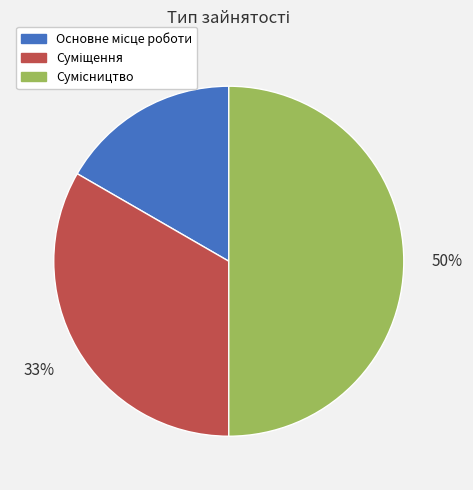

How many slices are in this pie chart?

3